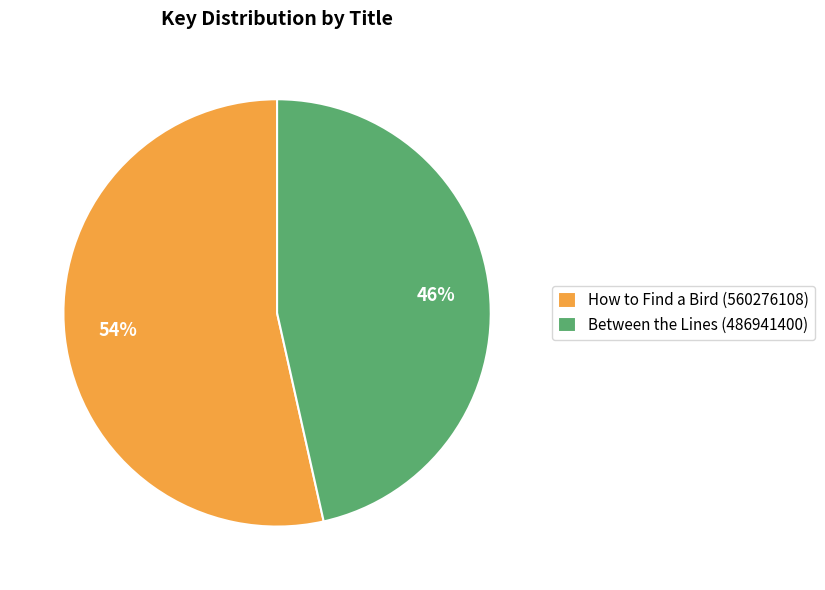

What percentage is the How to Find a Bird (560276108) slice, to the nearest percent?

54%